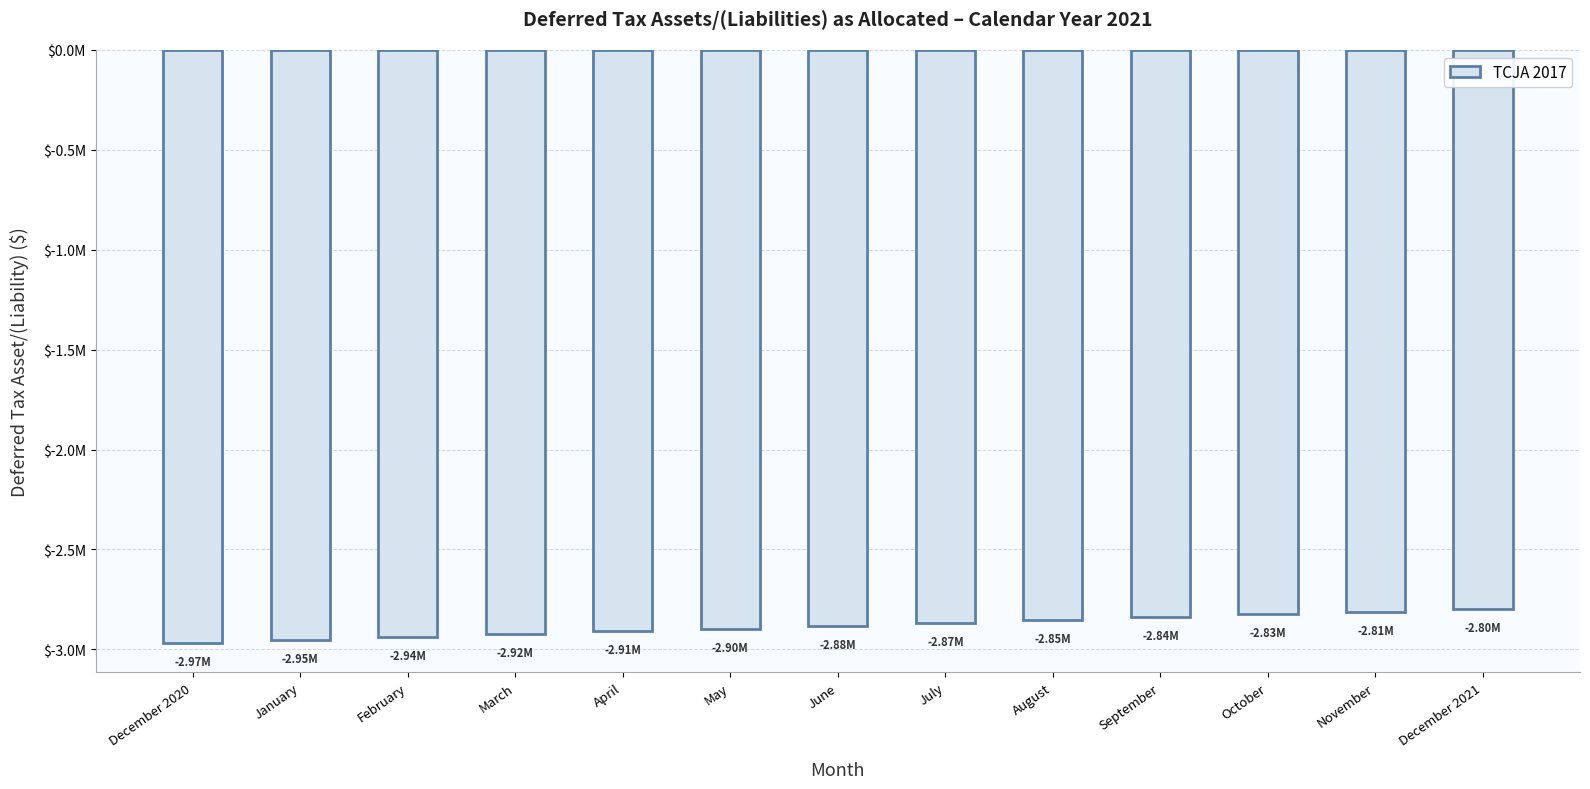

Does the chart contain any negative values?

Yes